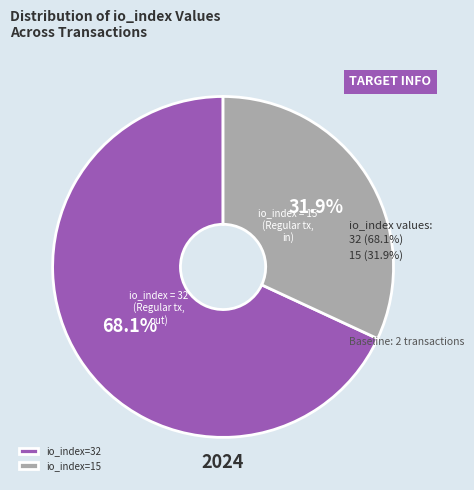

Rank the categories by value from lowest to highest.

io_index=15, io_index=32